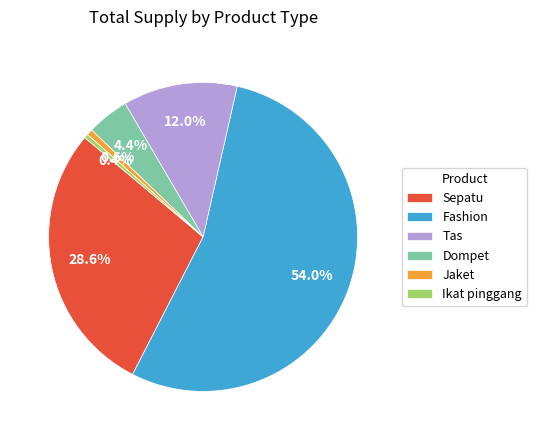

Do Tas and Fashion together represent more than half of the pie?

Yes